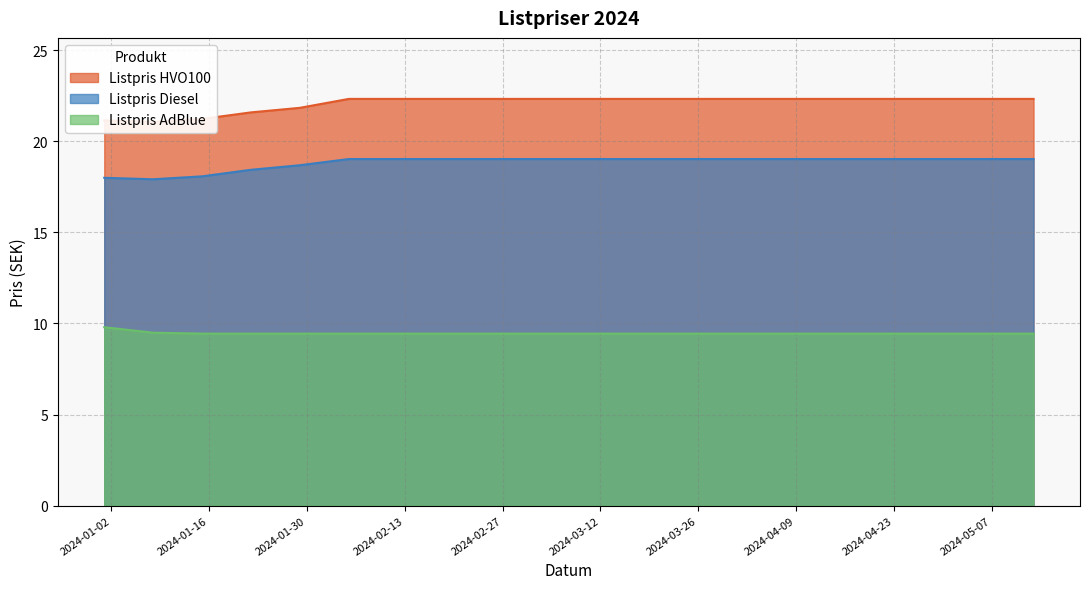

List the series in order of their overall mean, lowest first.

Listpris AdBlue, Listpris Diesel, Listpris HVO100